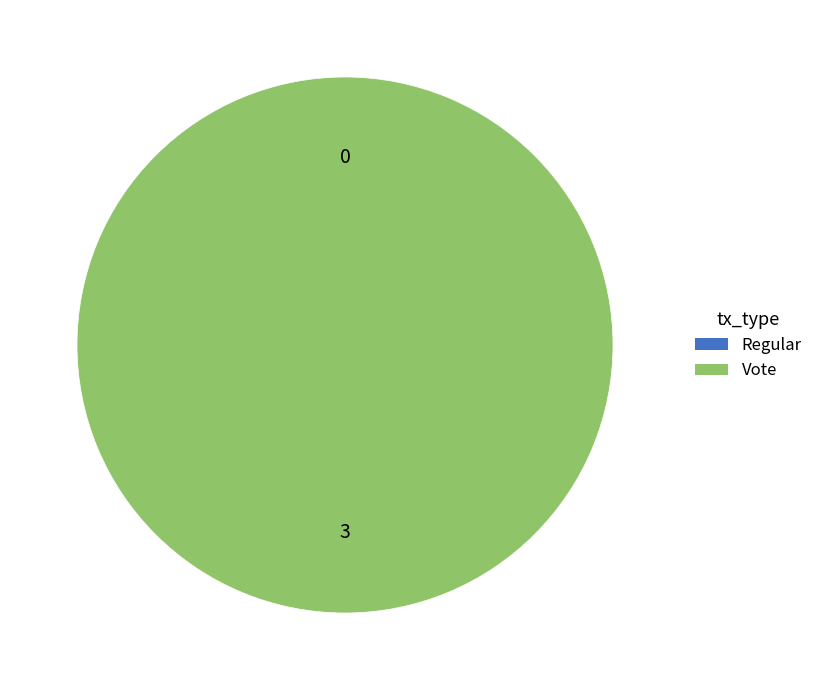

Is there a majority slice in this chart?

Yes